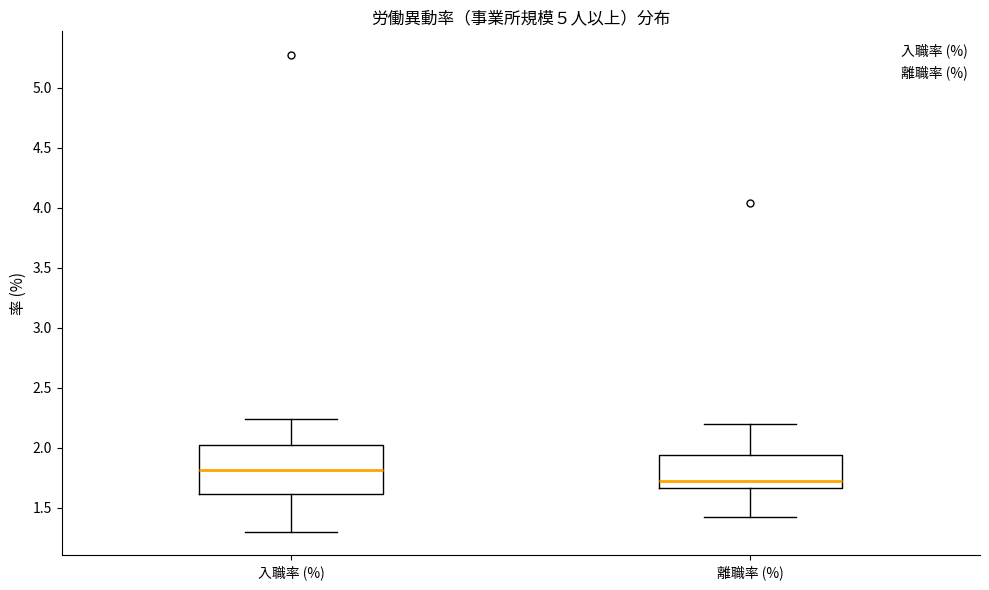

Reading left to right, read every box against the y-axis: the position of its median line, the range the box covers, and the ends of its whiskers. The values are not printed on the chart, so give them approximately, as read against the axis.

入職率 (%): median 1.80, box 1.60 to 2.05, whiskers 1.30 to 2.25
離職率 (%): median 1.75, box 1.65 to 1.95, whiskers 1.40 to 2.20